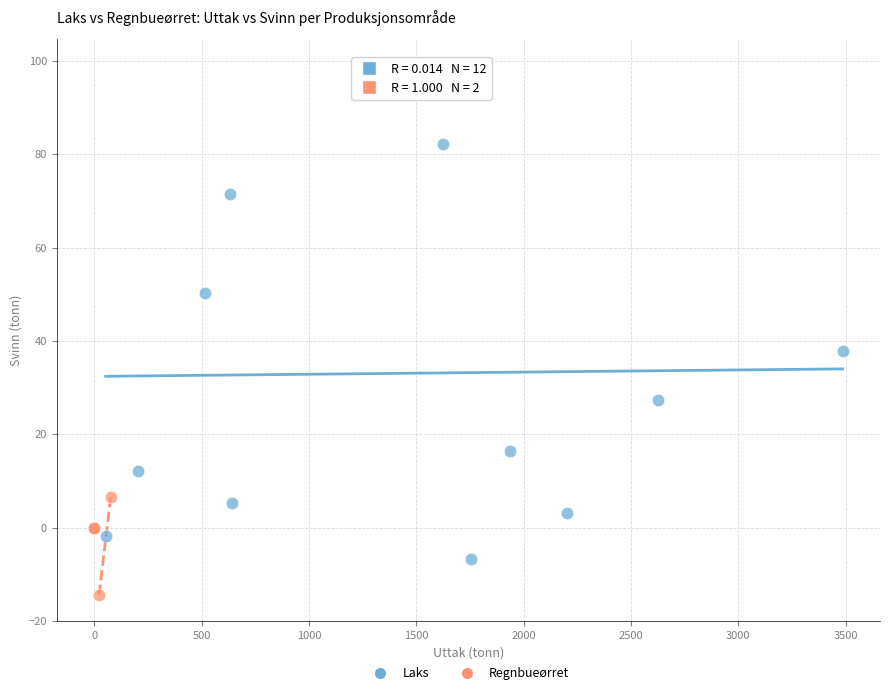

What are all the series names shown in the legend?

Laks, Regnbueørret